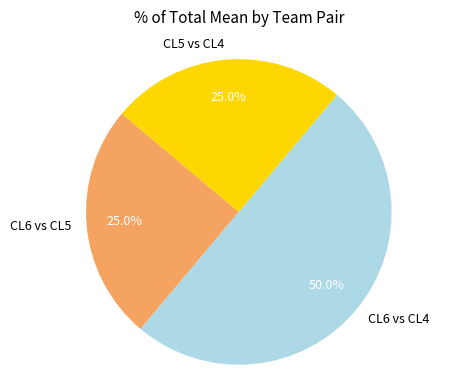

Does CL6 vs CL5 account for over 50% of the chart?

No